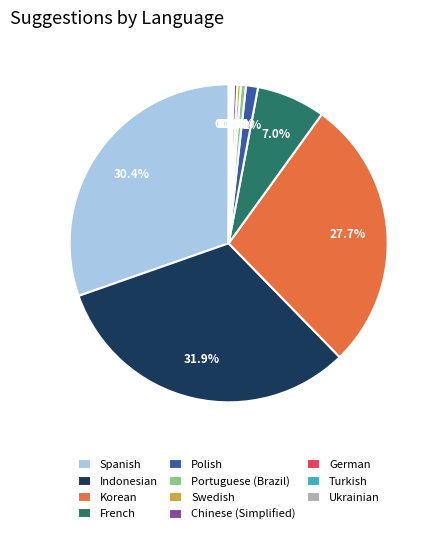

Is it true that Indonesian is 32% of the pie?

True